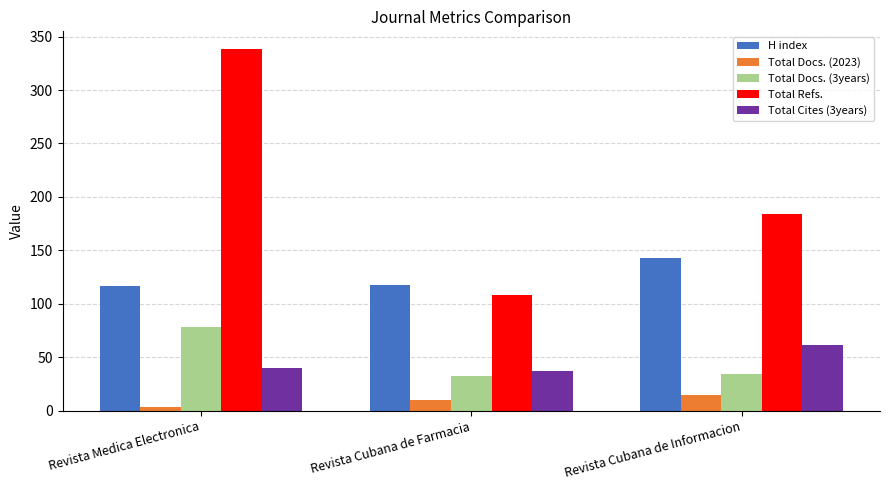

True or false: Total Docs. (3years) has a value of 33 at Revista Cubana de Farmacia.

True